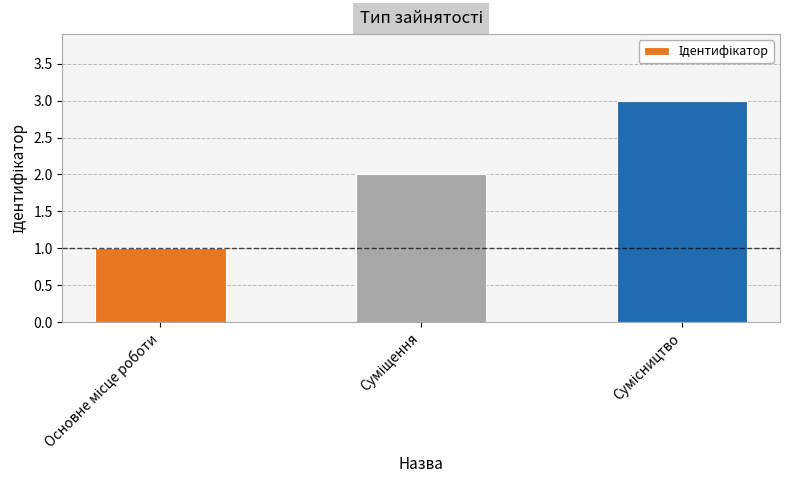

What is the sum of all values?

6